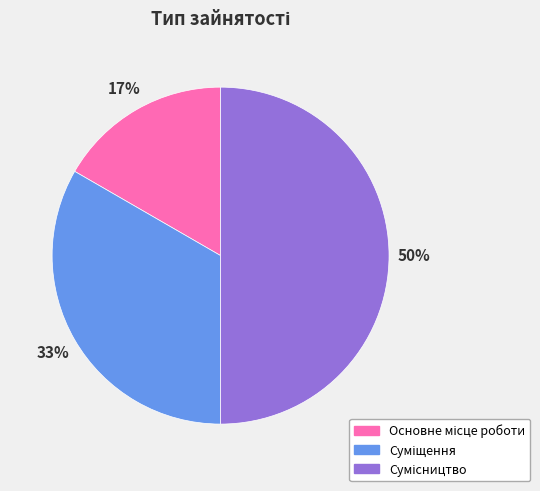

To the nearest percent, what is the difference between the largest and smallest slice percentages?

33%